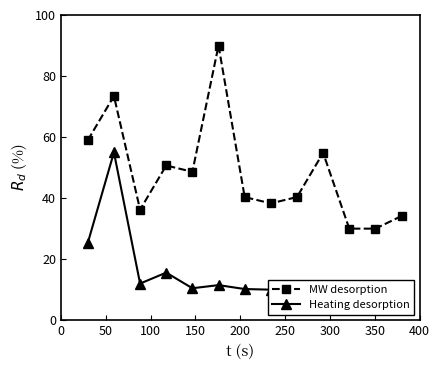

What is the value of the MW desorption point at the 10th from the left?

54.8